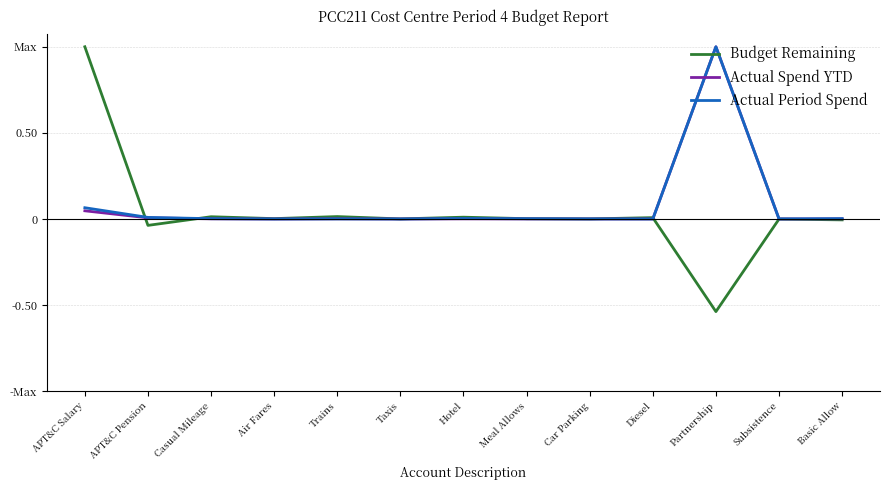

Is this an area chart (filled region under the line)?

No